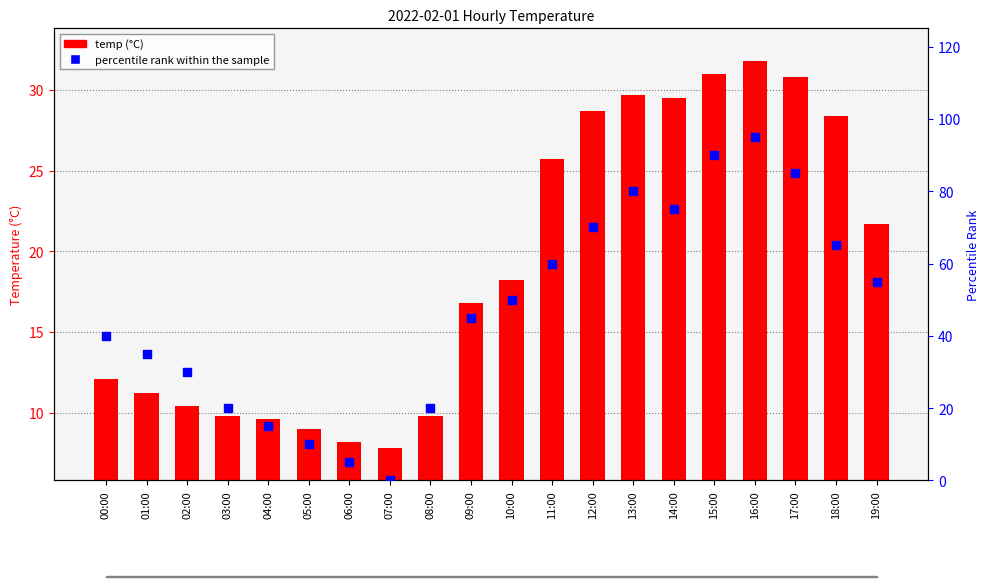

At which category is the sum across all series the highest?

16:00